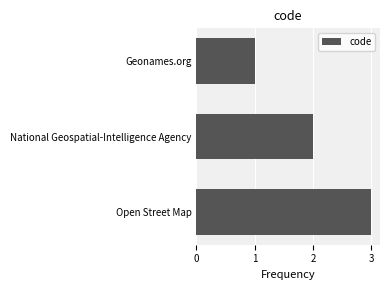

How many values are between 1 and 3?

3